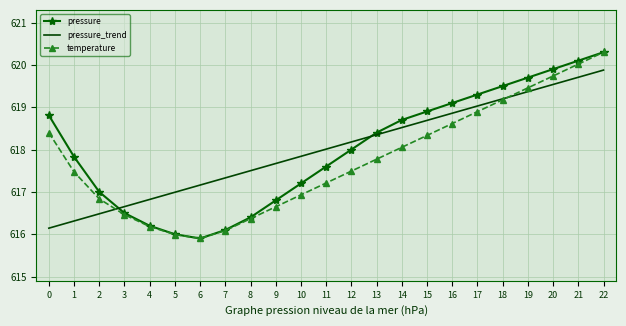

The value of temperature at 18 is 125.5. True or false?

False